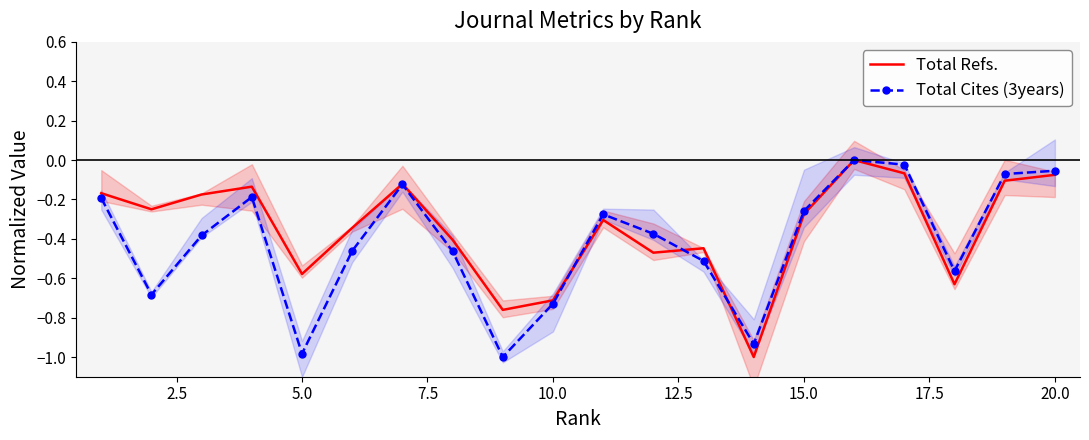

List the series in order of their peak value, highest first.

Total Refs., Total Cites (3years)